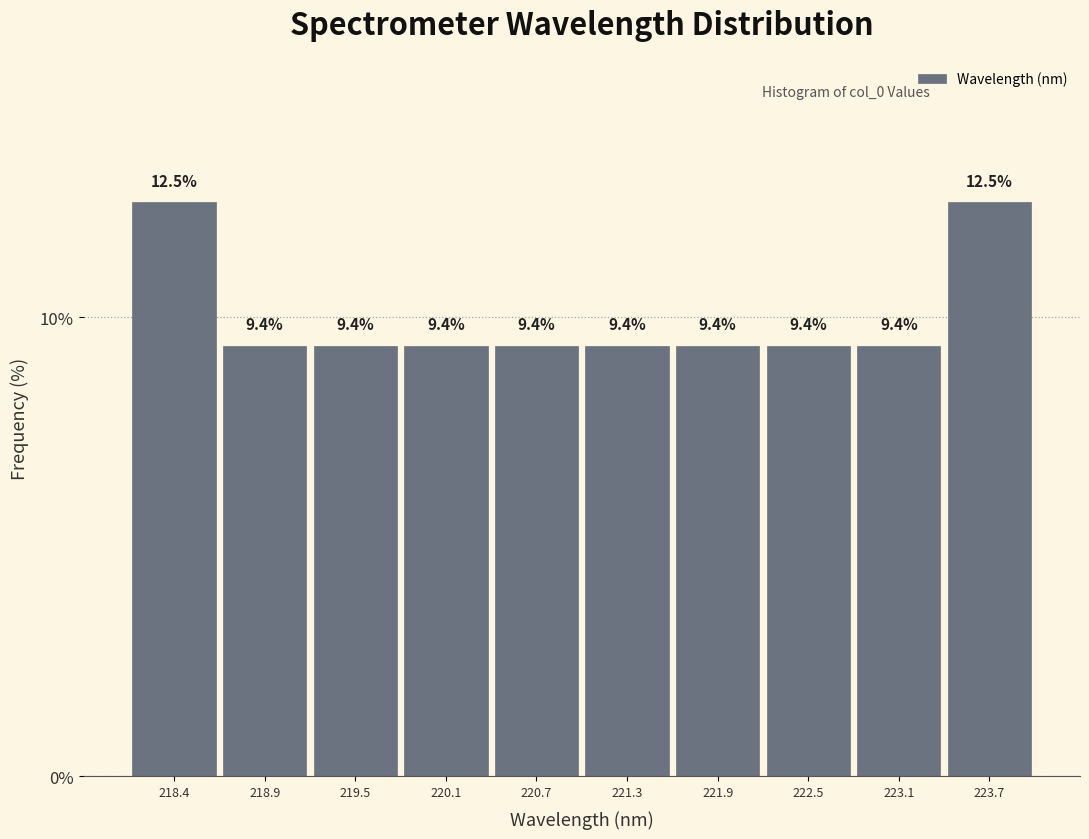

Reading left to right, transcribe this chart: for each bar, give the range it covers on the x-axis and its height. The bar edges are not printed on the chart, so give them approximately, as read against the axis.

218.1 to 218.7: 12.5
218.7 to 219.2: 9.4
219.2 to 219.8: 9.4
219.8 to 220.4: 9.4
220.4 to 221.0: 9.4
221.0 to 221.6: 9.4
221.6 to 222.2: 9.4
222.2 to 222.8: 9.4
222.8 to 223.4: 9.4
223.4 to 224.0: 12.5